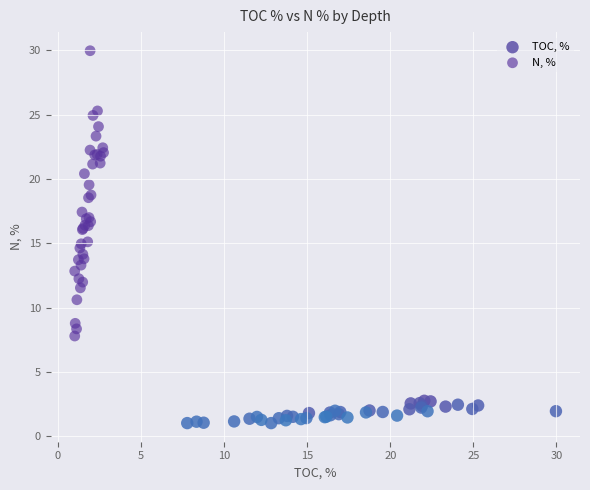

Which series contains the highest Y value?

N, %